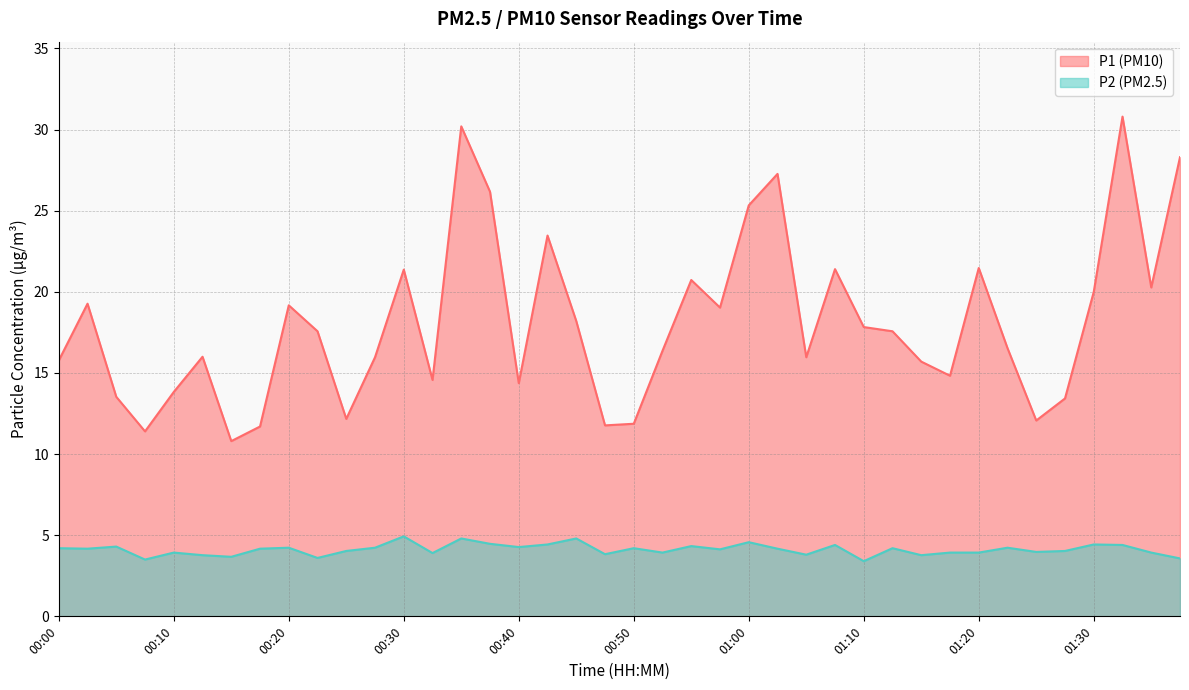

True or false: P2 has a value of 3.9 at 01:20.

True